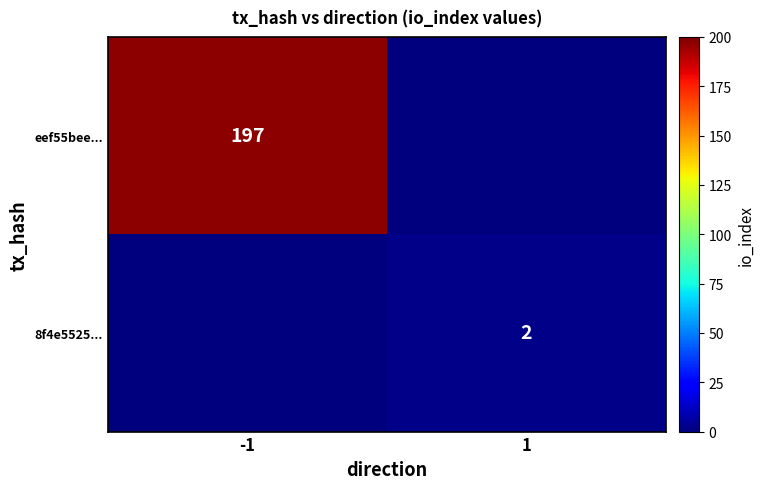

The eef55bee... series shows 98 at -1. True or false?

False